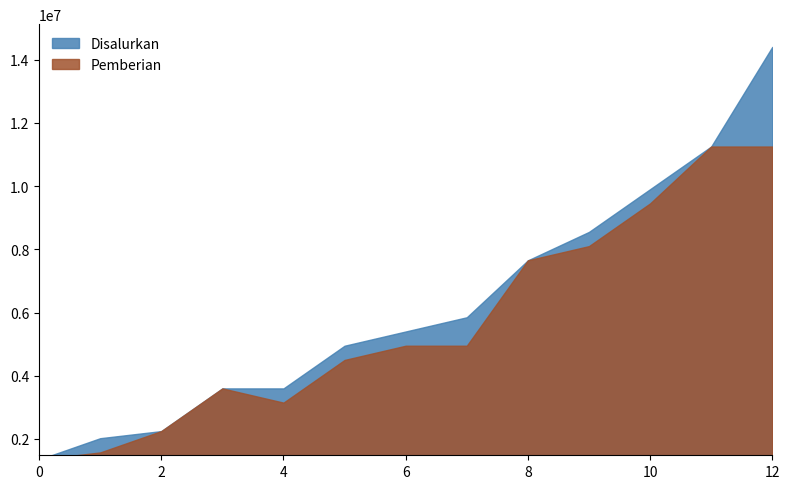

List the series in order of their peak value, highest first.

Disalurkan, Pemberian